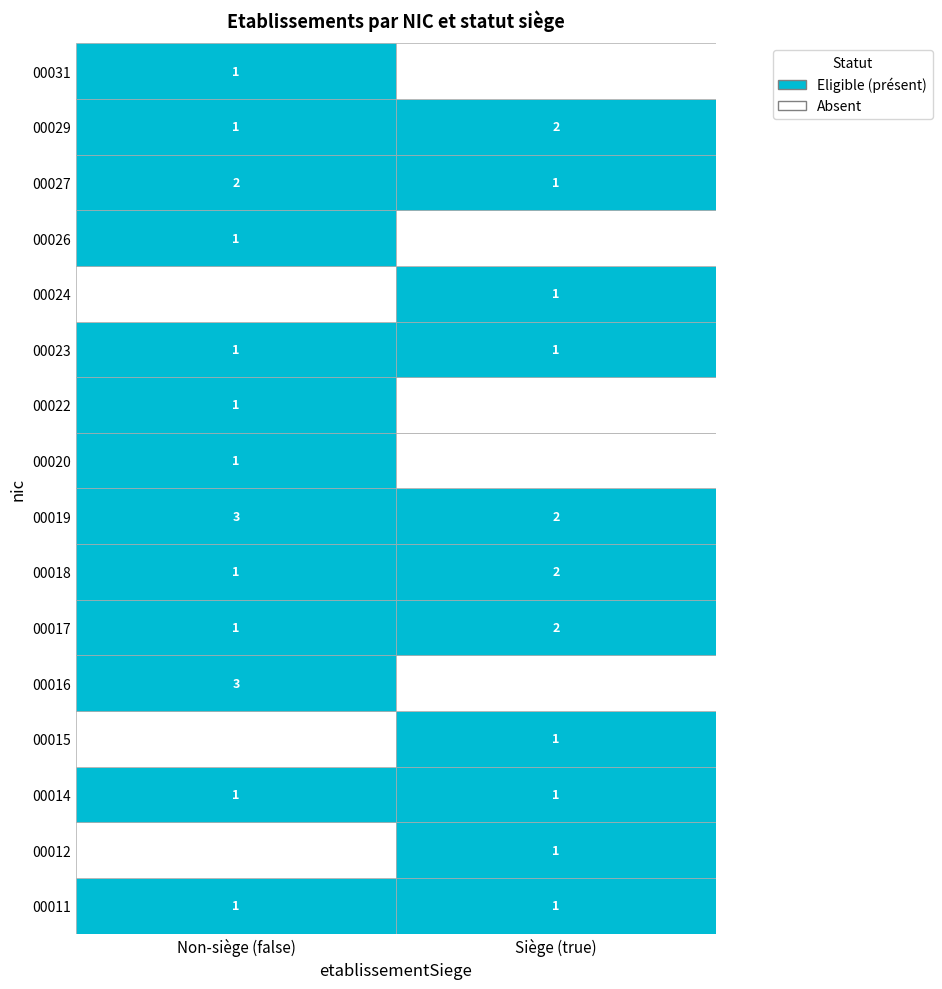

Which has a higher value, false or true?

false